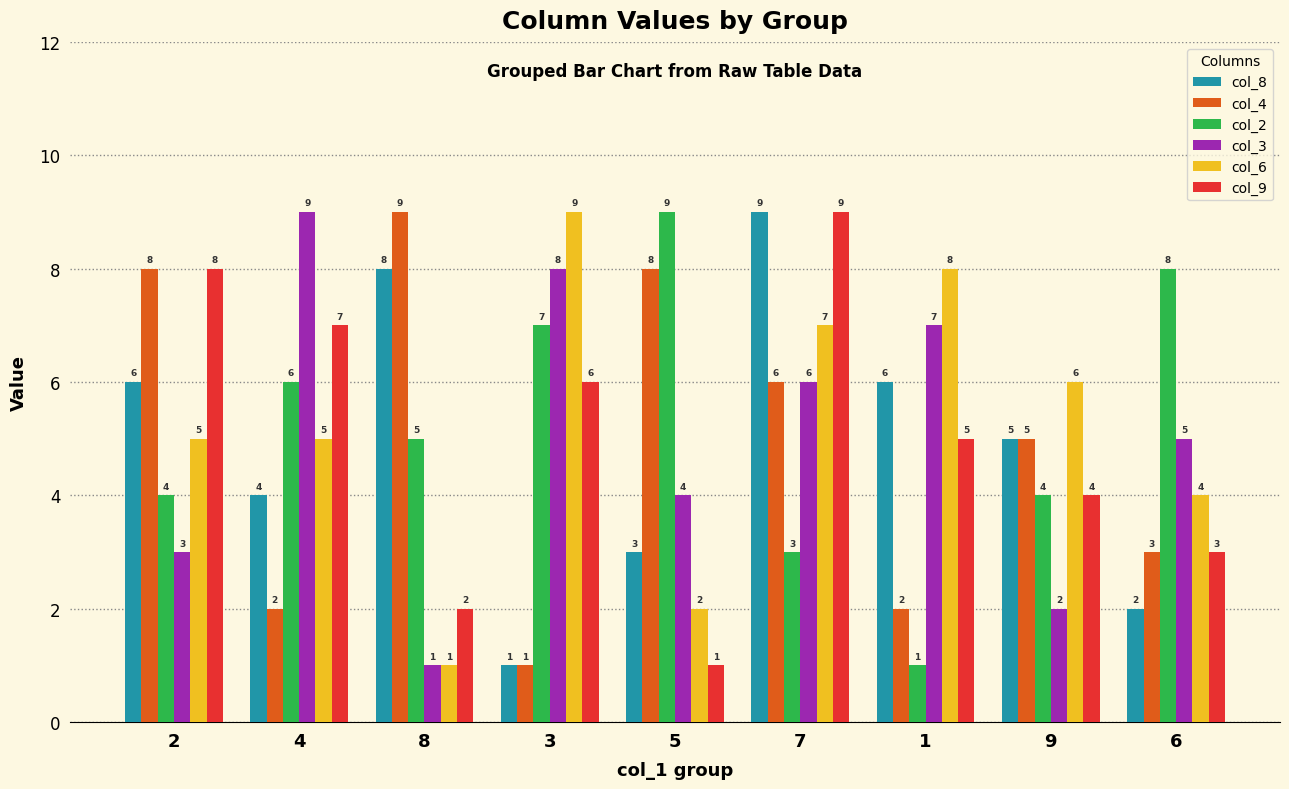

What is the maximum value for col_9?

9